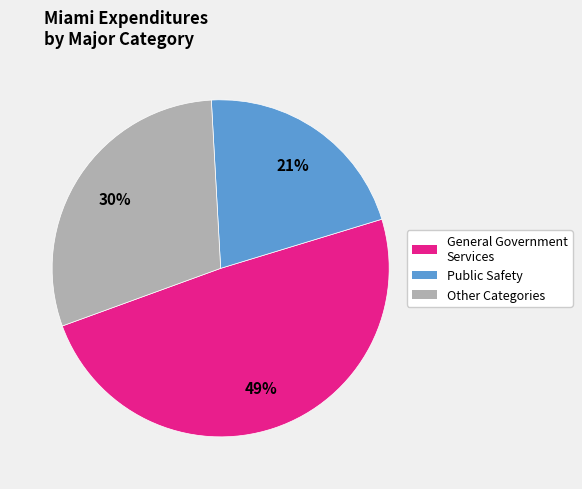

To the nearest percent, what is the average slice percentage?

33%